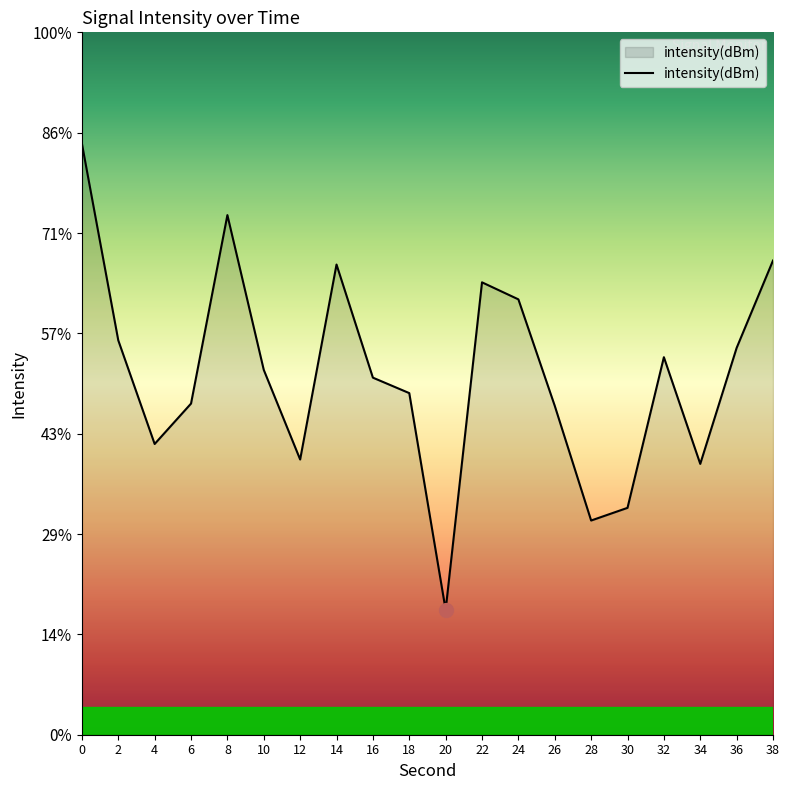

Reading right to left, extract all data points from this chart.

-126.4	-130.7	-136.5	-131.2	-138.7	-139.3	-133.6	-128.3	-127.5	-143.8	-133.0	-132.2	-126.6	-136.3	-131.8	-124.1	-133.5	-135.5	-130.3	-120.5